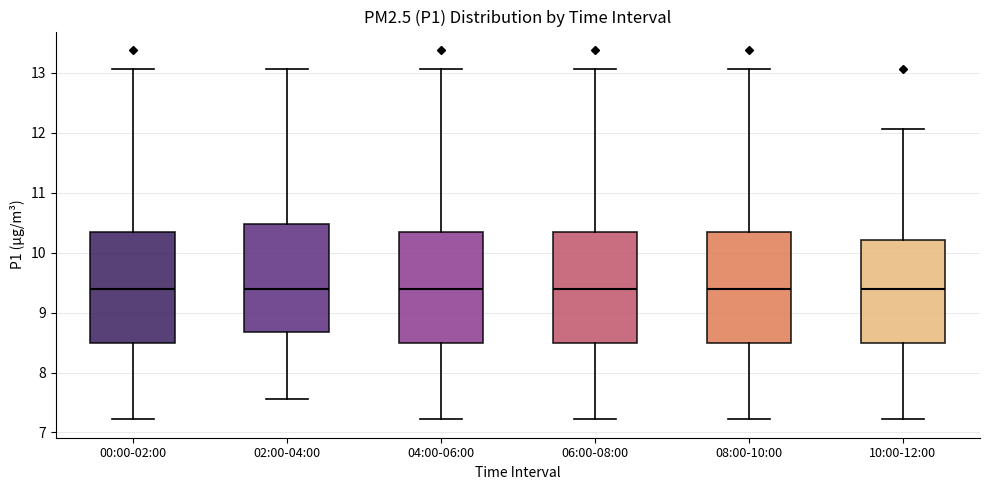

Reading left to right, transcribe this box plot: for each box, give where its median line is, the range the box spans, and where its two whiskers end, as read against the y-axis. The values are not printed on the chart, so give them approximately, as read against the axis.

00:00-02:00: median 9.4, box 8.5 to 10.3, whiskers 7.2 to 13.1
02:00-04:00: median 9.4, box 8.7 to 10.5, whiskers 7.6 to 13.1
04:00-06:00: median 9.4, box 8.5 to 10.3, whiskers 7.2 to 13.1
06:00-08:00: median 9.4, box 8.5 to 10.3, whiskers 7.2 to 13.1
08:00-10:00: median 9.4, box 8.5 to 10.3, whiskers 7.2 to 13.1
10:00-12:00: median 9.4, box 8.5 to 10.2, whiskers 7.2 to 12.1